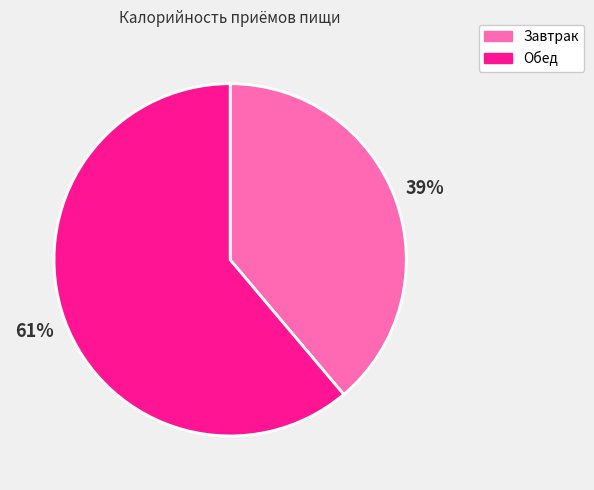

How many segments does this pie chart have?

2